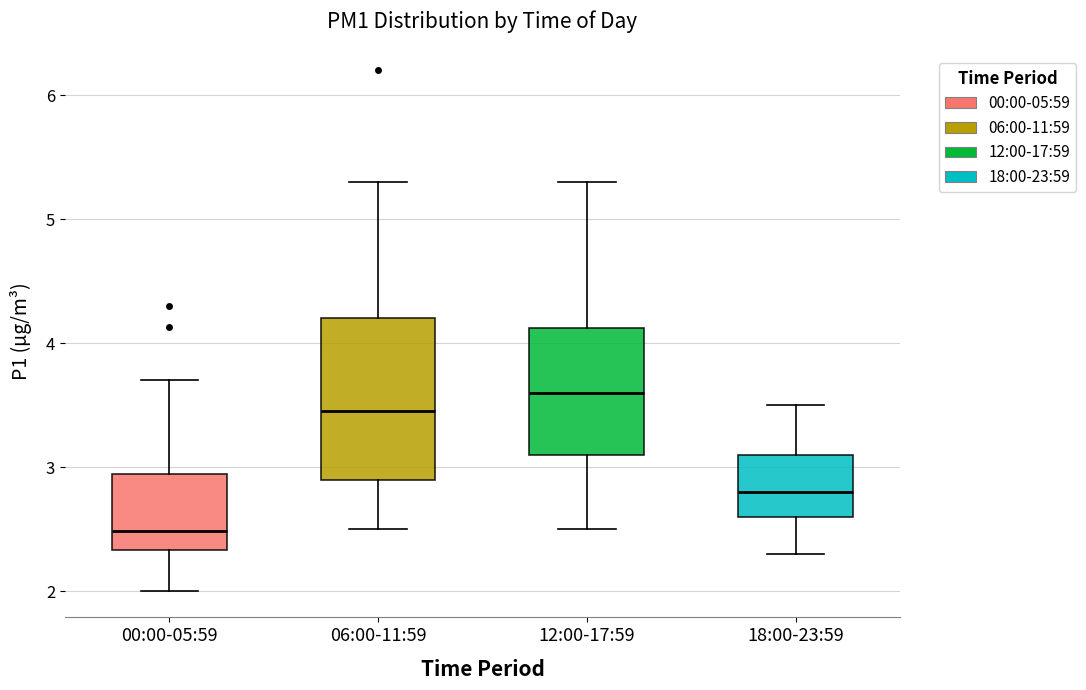

Reading left to right, read every box against the y-axis: the position of its median line, the range the box covers, and the ends of its whiskers. The values are not printed on the chart, so give them approximately, as read against the axis.

00:00-05:59: median 2.5, box 2.3 to 2.9, whiskers 2.0 to 3.7
06:00-11:59: median 3.5, box 2.9 to 4.2, whiskers 2.5 to 5.3
12:00-17:59: median 3.6, box 3.1 to 4.1, whiskers 2.5 to 5.3
18:00-23:59: median 2.8, box 2.6 to 3.1, whiskers 2.3 to 3.5